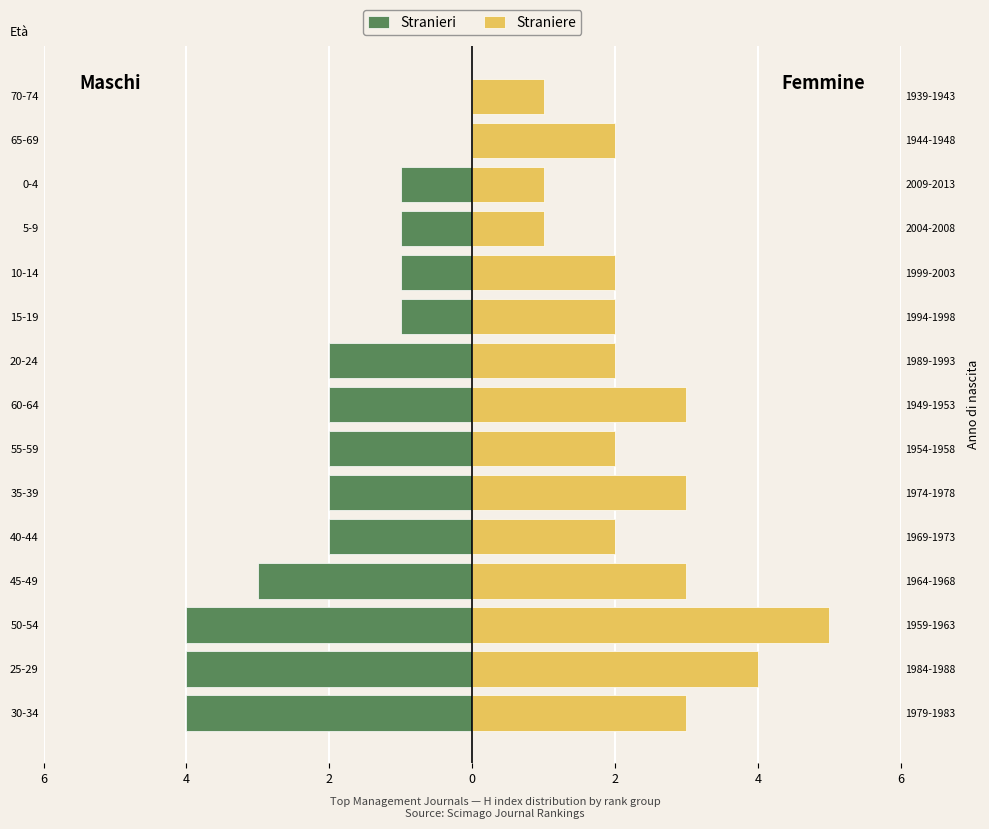

Between 0-4 and 60-64, which is larger?

0-4